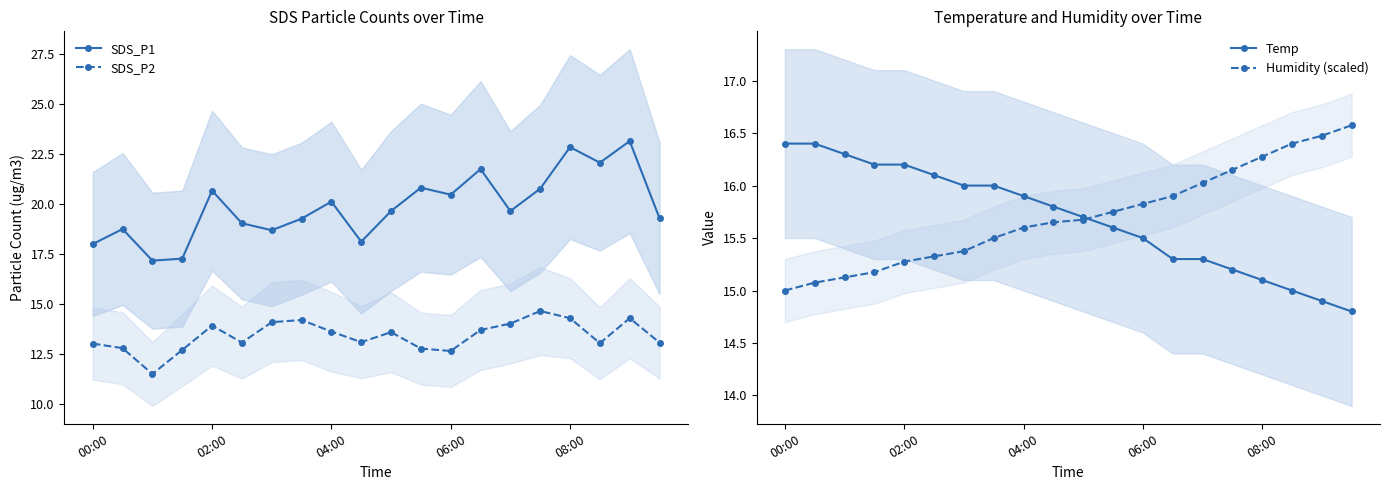

What is the highest value of the Humidity (scaled) series?

16.6